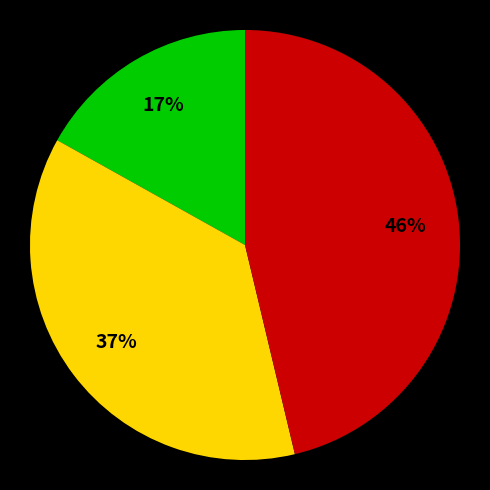

To the nearest percent, what is the difference between the largest and smallest slice percentages?

29%